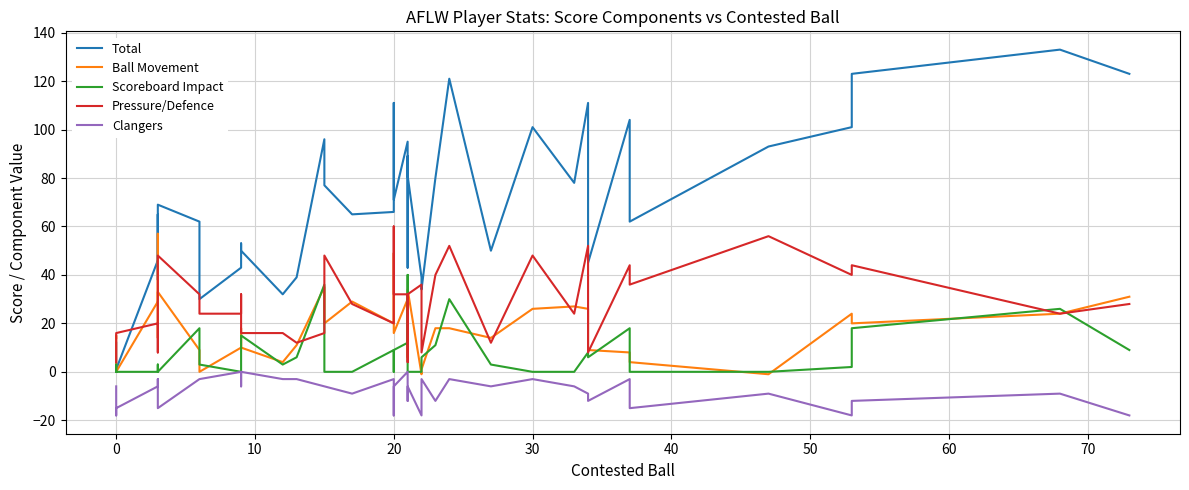

What is the total value across all series at 50?

135